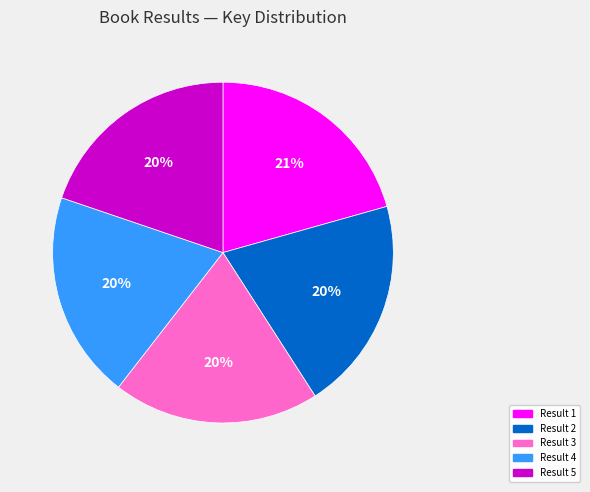

To the nearest percent, what portion does Result 4 represent?

20%